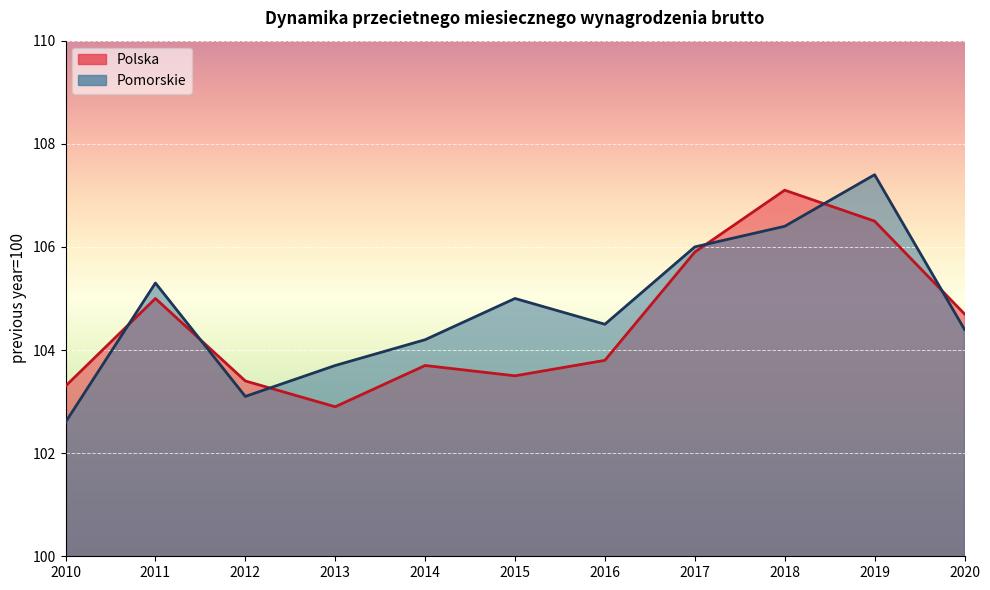

Reading left to right, transcribe all the data shown in this chart.

Polska: 2010=103.3	2011=105.0	2012=103.4	2013=102.9	2014=103.7	2015=103.5	2016=103.8	2017=105.9	2018=107.1	2019=106.5	2020=104.7
Pomorskie: 2010=102.6	2011=105.3	2012=103.1	2013=103.7	2014=104.2	2015=105.0	2016=104.5	2017=106.0	2018=106.4	2019=107.4	2020=104.4